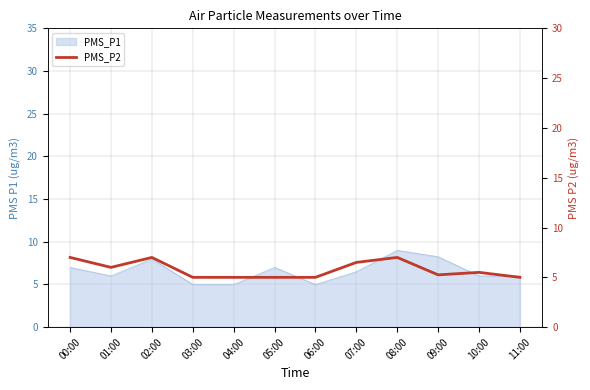

Reading right to left, extract all data points from this chart.

11:00=5.0	10:00=5.5	09:00=5.2	08:00=7.0	07:00=6.5	06:00=5.0	05:00=5.0	04:00=5.0	03:00=5.0	02:00=7.0	01:00=6.0	00:00=7.0